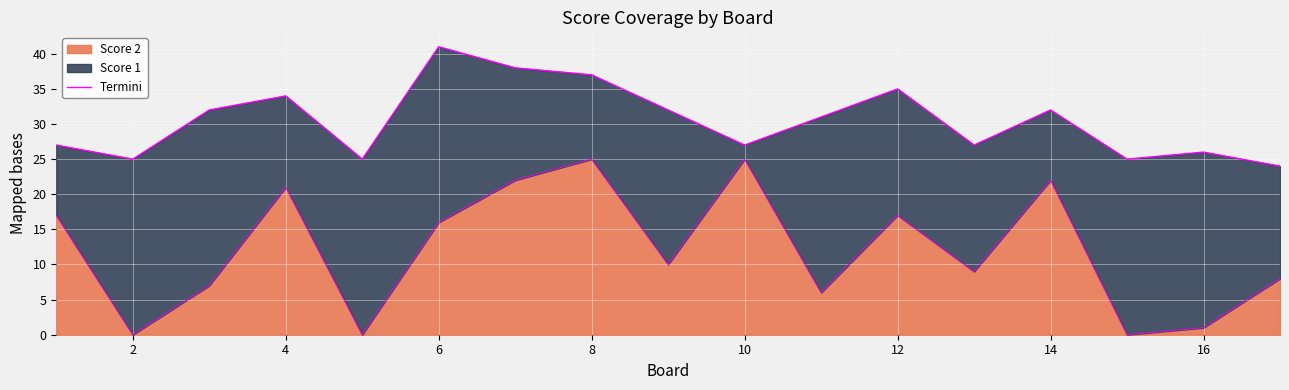

What is the maximum value for Score 2?

25